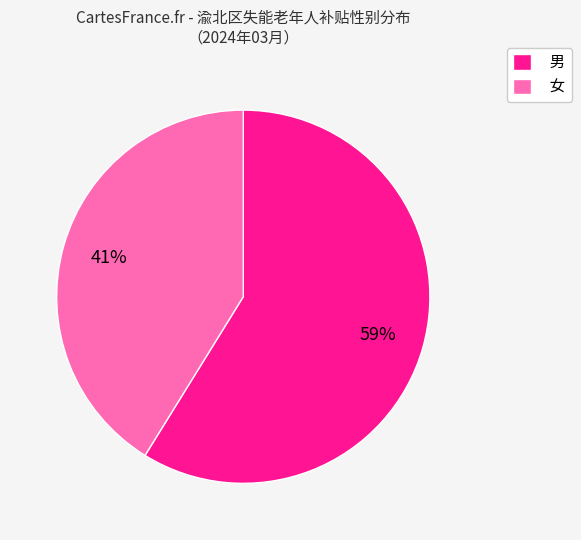

To the nearest percent, what is the combined percentage of 男 and 女?

100%